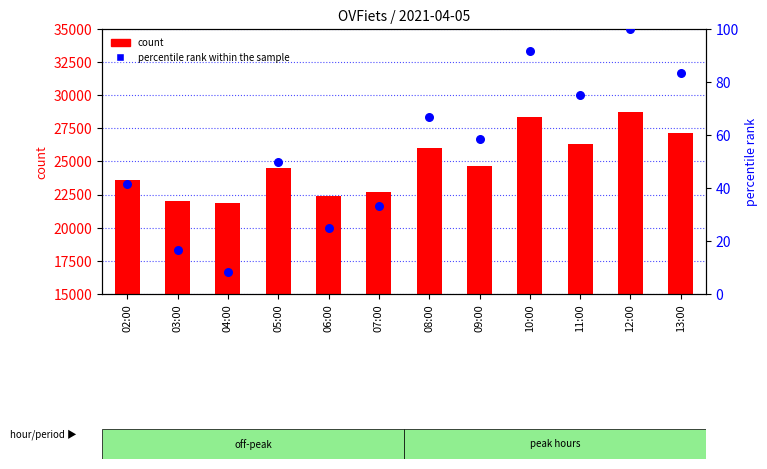

At how many categories does at least one series exceed 4501?

12